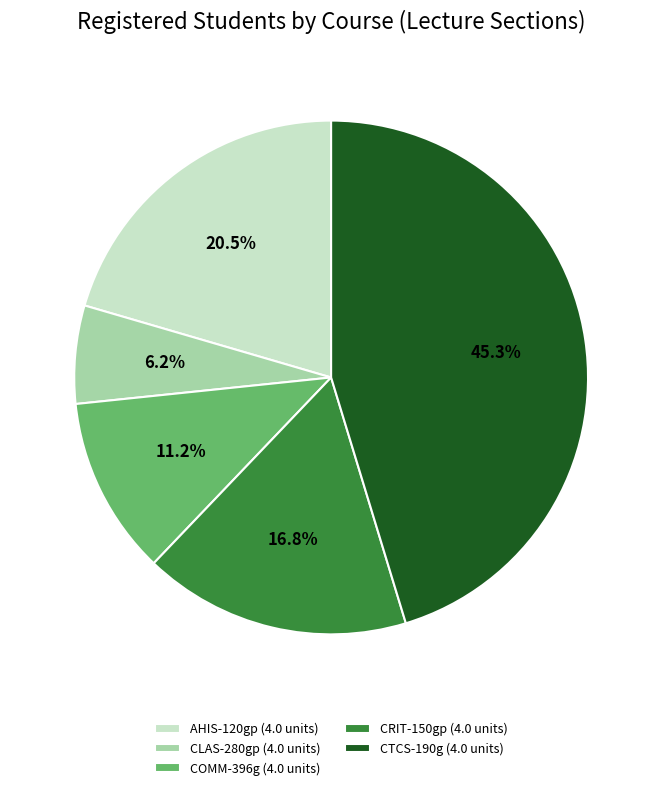

Is there any slice that represents more than half of the pie?

No